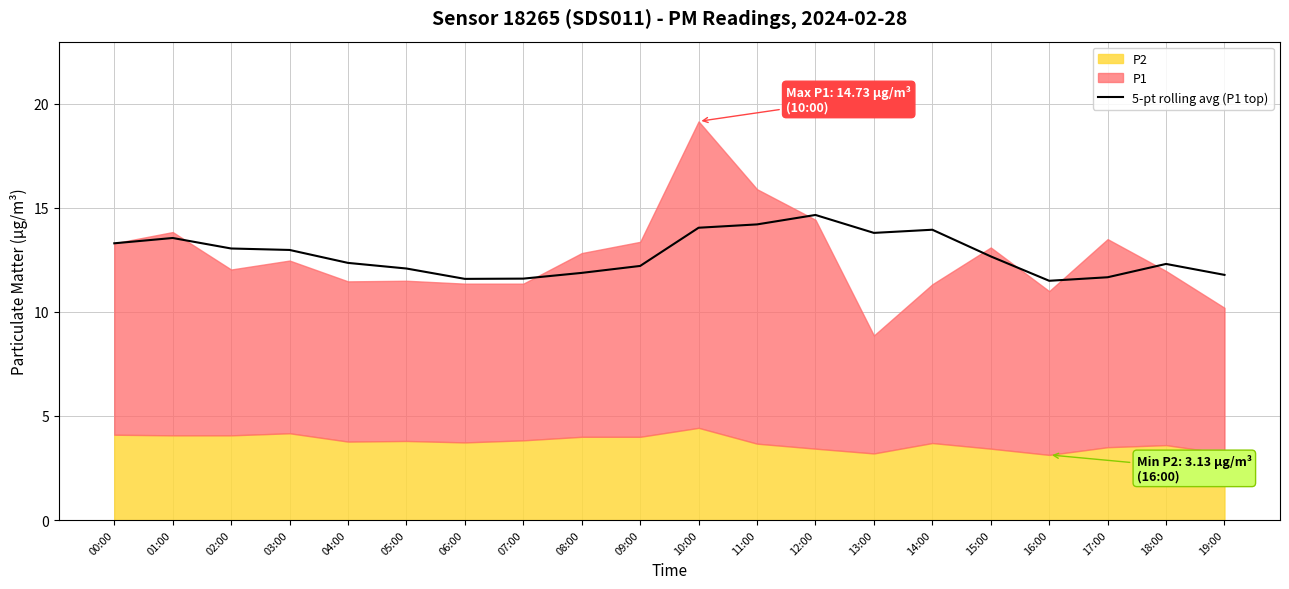

What is the ratio of the value at 10:00 to the value at 15:00?

1.1